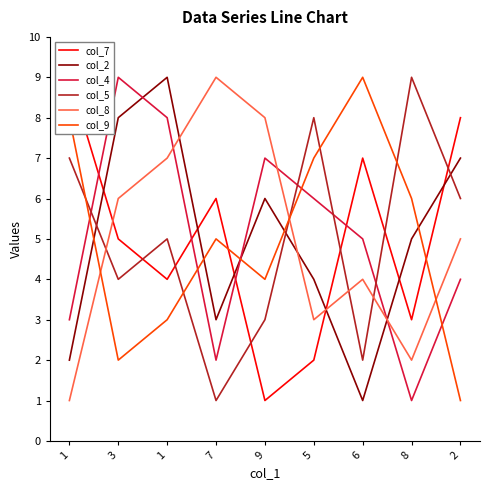

Is this an area chart (filled region under the line)?

No